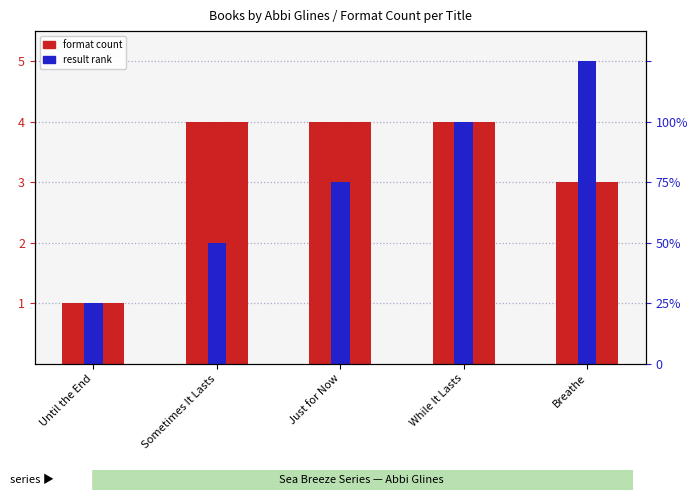

Read the format count value at Just for Now.

4